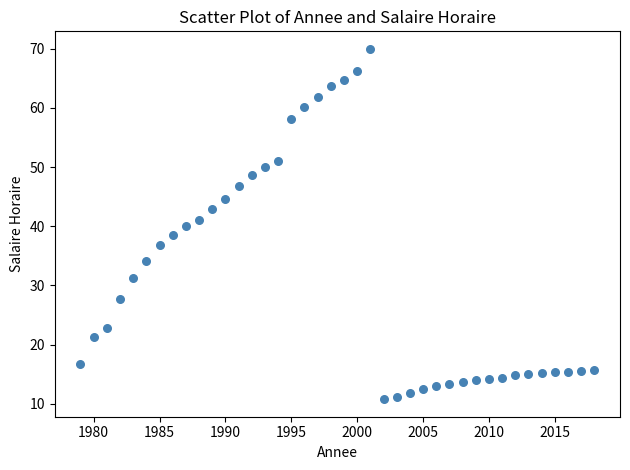

What is the range of X values (max minus min)?

39.0